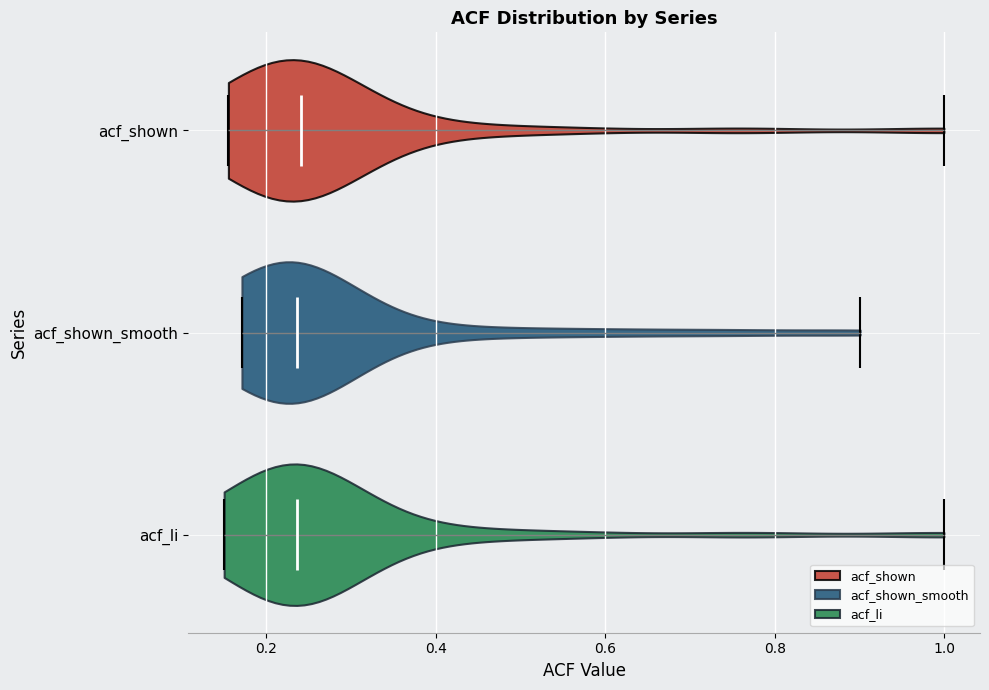

Reading bottom to top, read every violin against the x-axis: where its median line is, and the lowest and highest points it reaches. The values are not printed on the chart, so give them approximately, as read against the axis.

acf_li: median line 0.24, lowest point 0.16, highest point 1.00
acf_shown_smooth: median line 0.24, lowest point 0.18, highest point 0.90
acf_shown: median line 0.24, lowest point 0.16, highest point 1.00